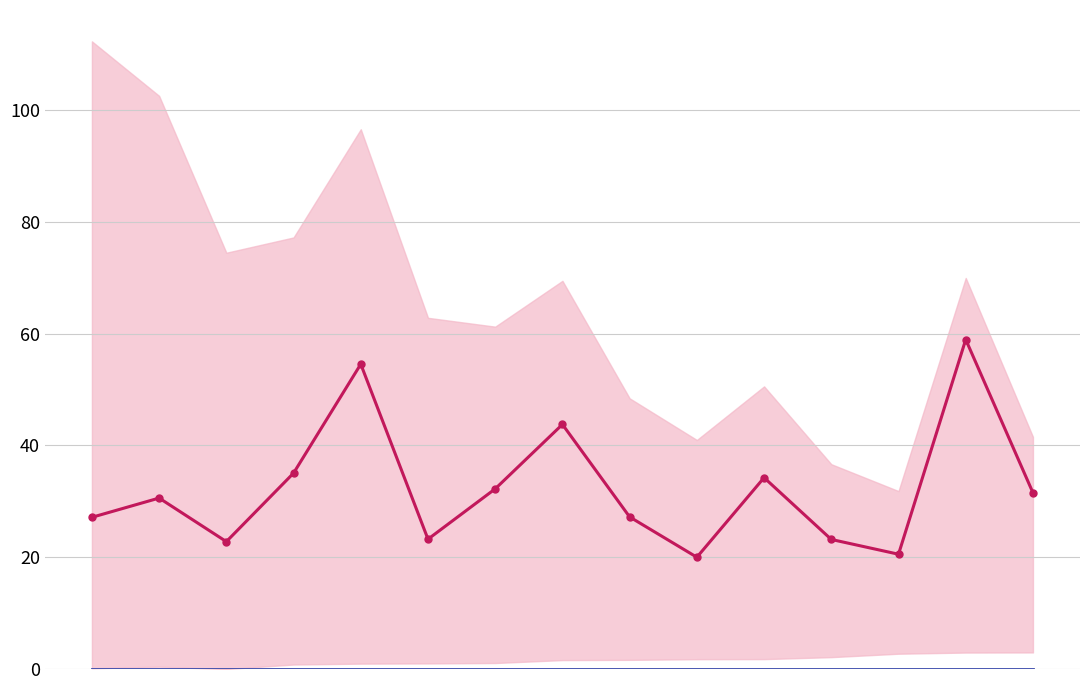

What is the minimum value for mean intensity?

20.0